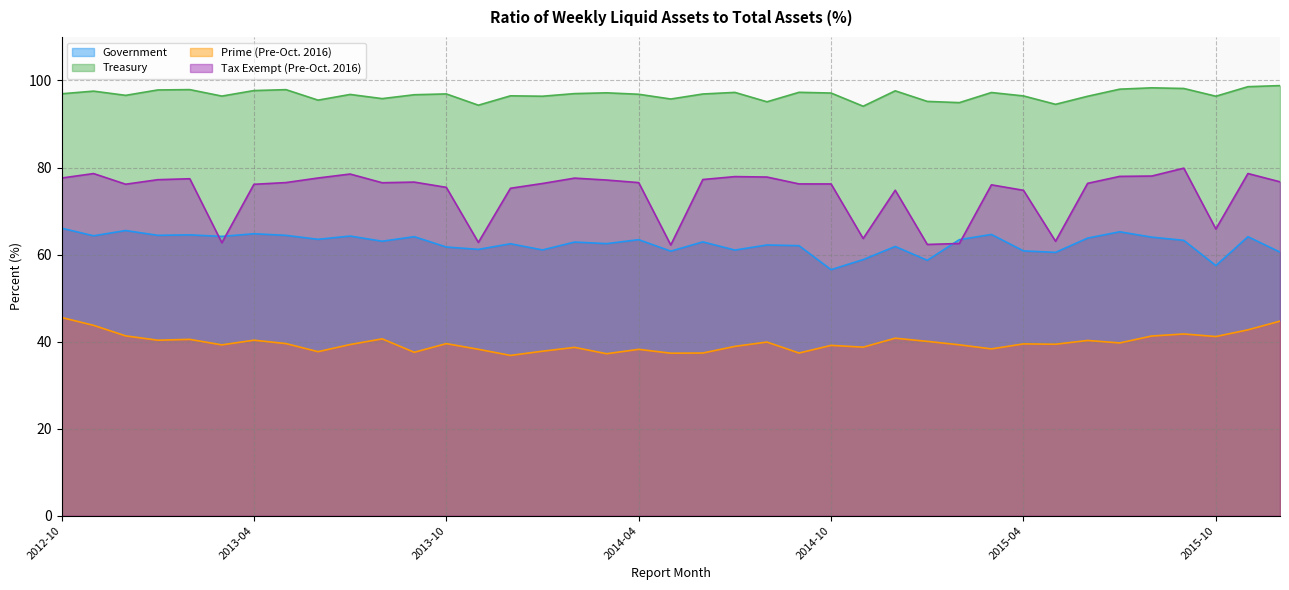

How many values in the Tax Exempt (Pre-Oct. 2016) series exceed 76?

27